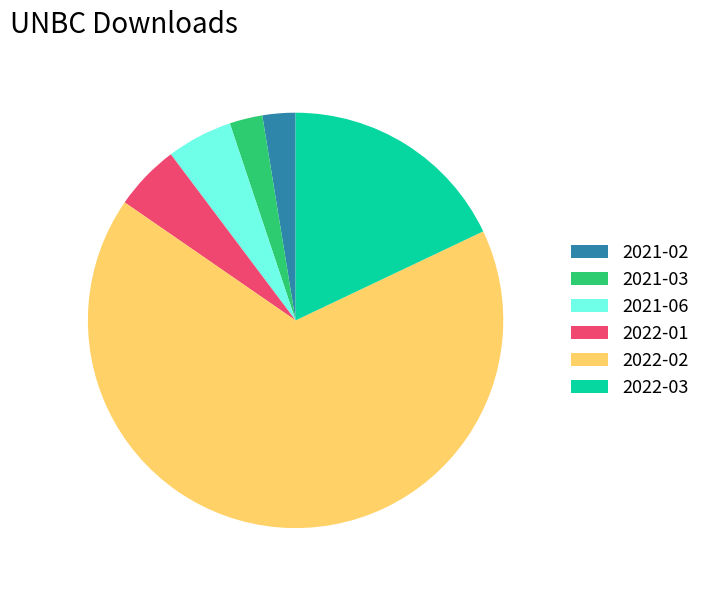

Is there any slice that represents more than half of the pie?

Yes